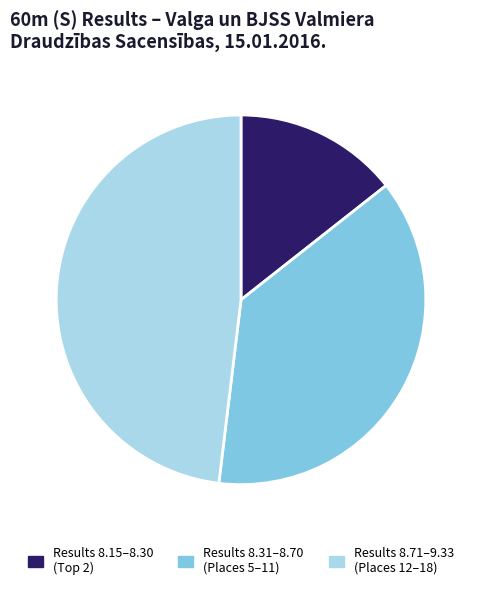

Which slice is the largest?

Results 8.71–9.33 (Places 12–18)